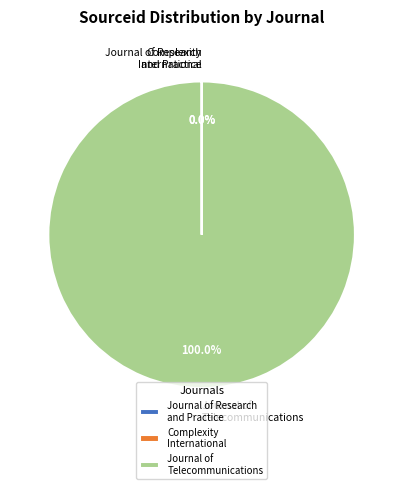

Does any single category account for the majority?

Yes